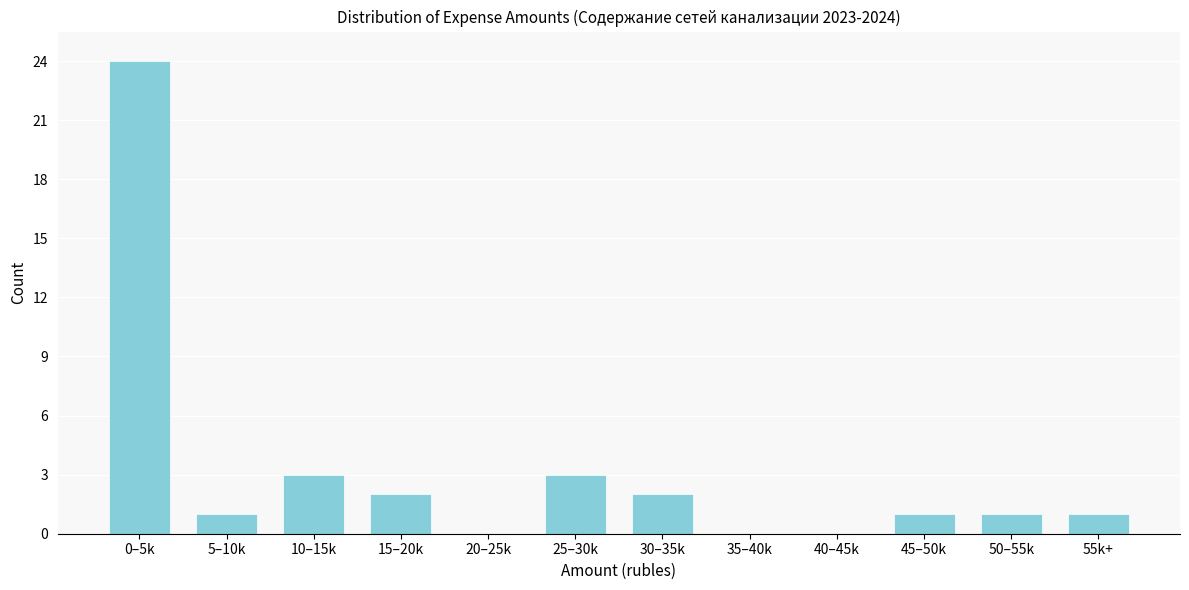

Reading right to left, list all the values displayed in this chart.

55k+=1	50–55k=1	45–50k=1	40–45k=0	35–40k=0	30–35k=2	25–30k=3	20–25k=0	15–20k=2	10–15k=3	5–10k=1	0–5k=24